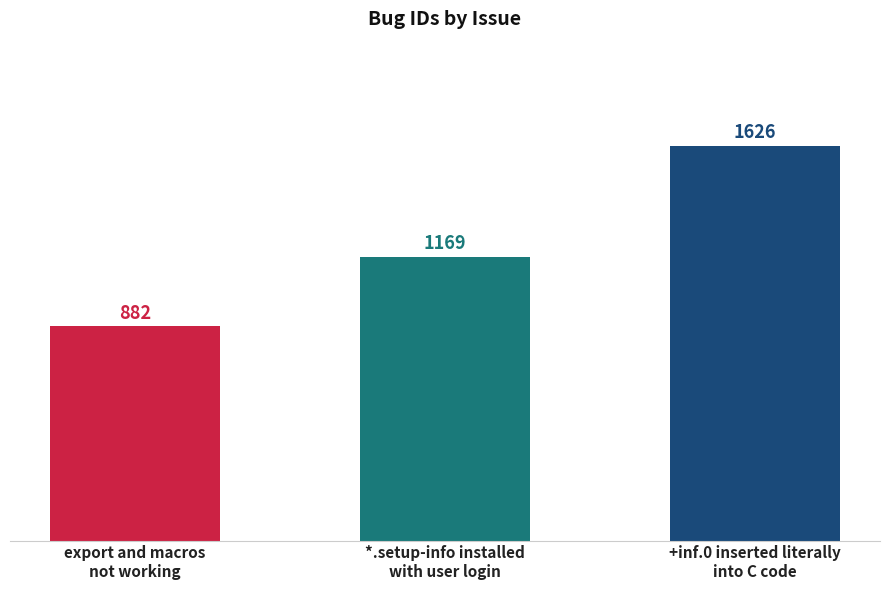

Reading left to right, extract all data points from this chart.

882	1169	1626